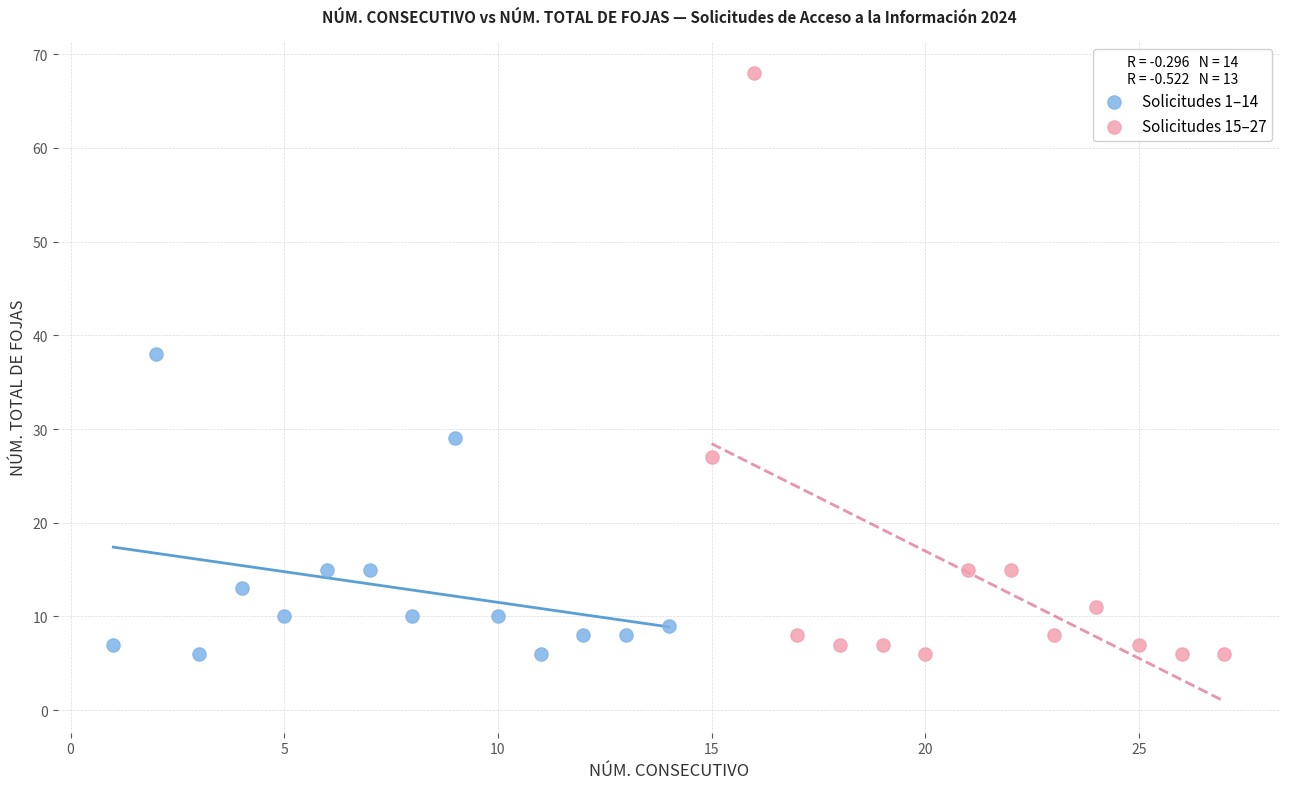

Which series reaches the maximum Y coordinate?

Solicitudes 15–27